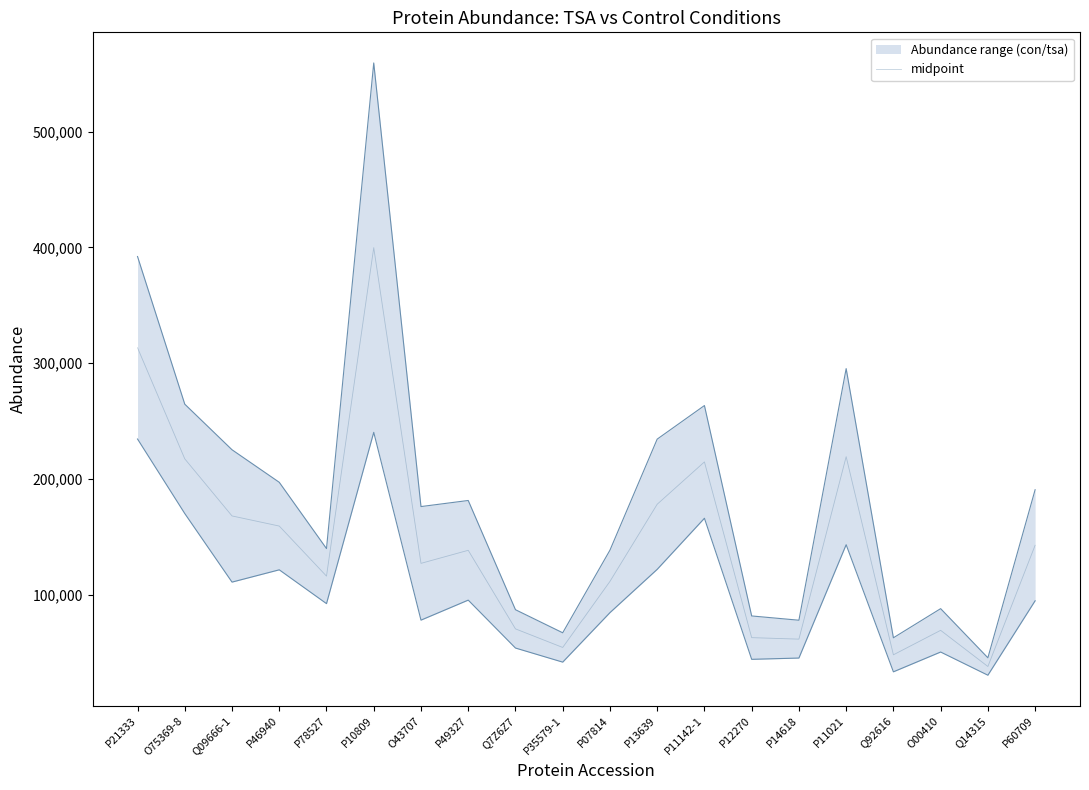

What value does the data have at P11142-1?

214777.2